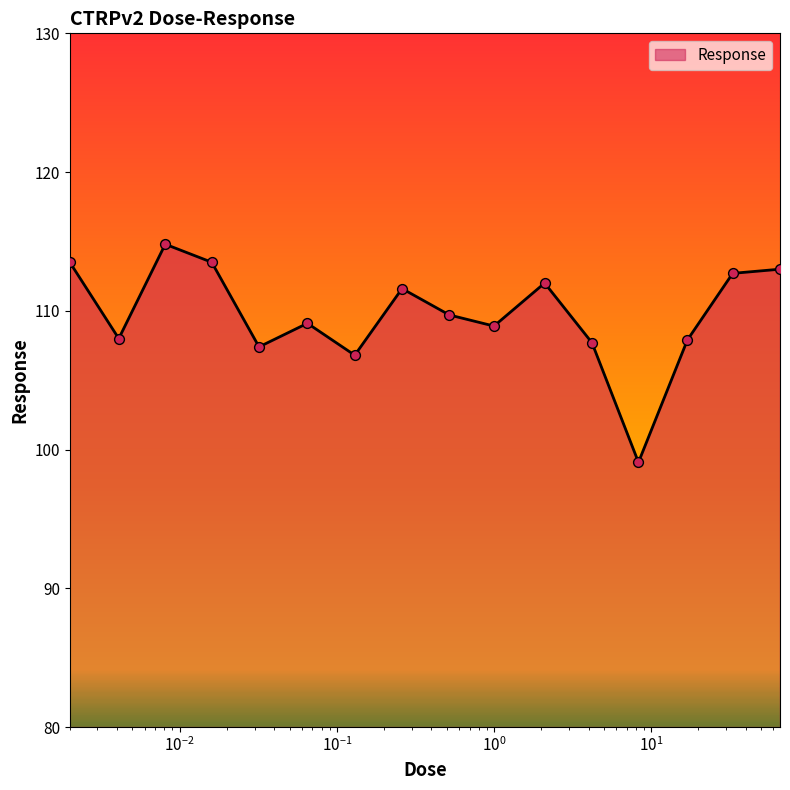

What is the difference between the maximum and minimum values?

15.7